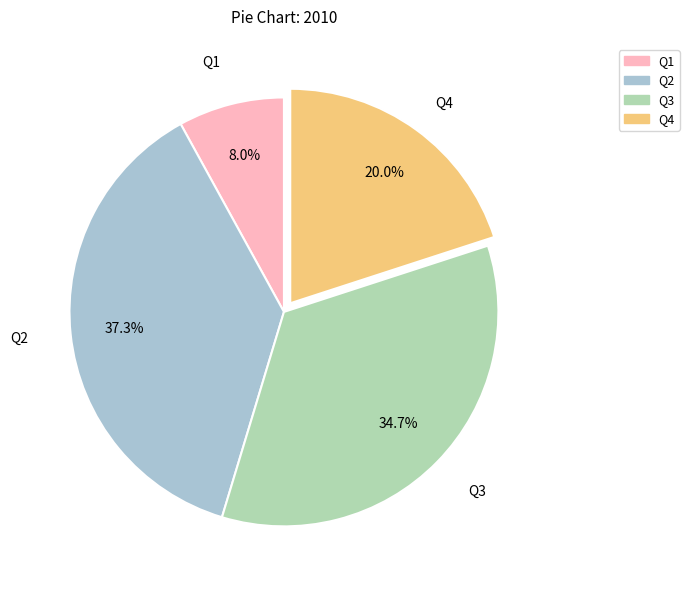

How many segments does this pie chart have?

4